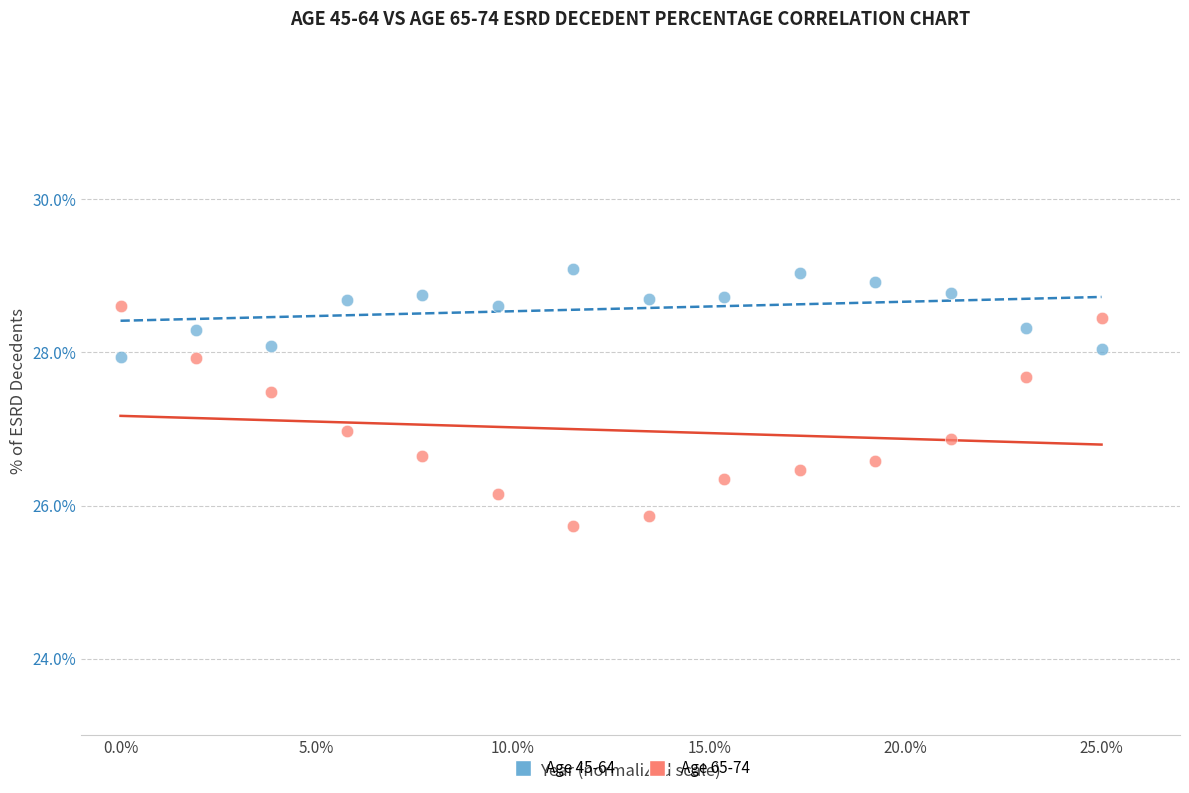

Across all data points, what is the range of X values (max minus min)?

25.0